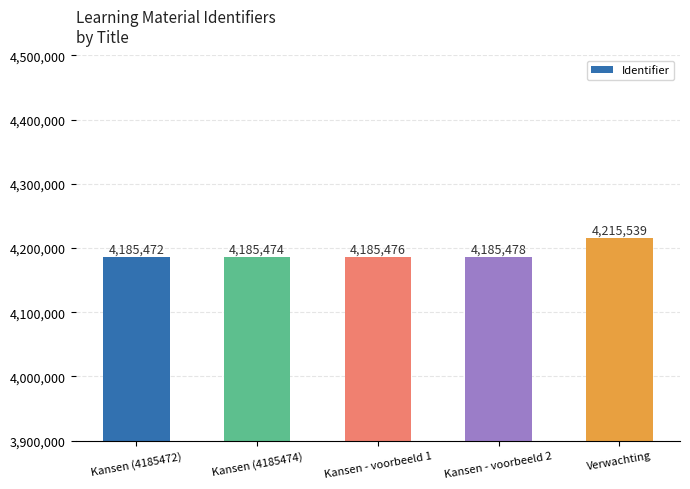

What is the sum of all values?

20957439